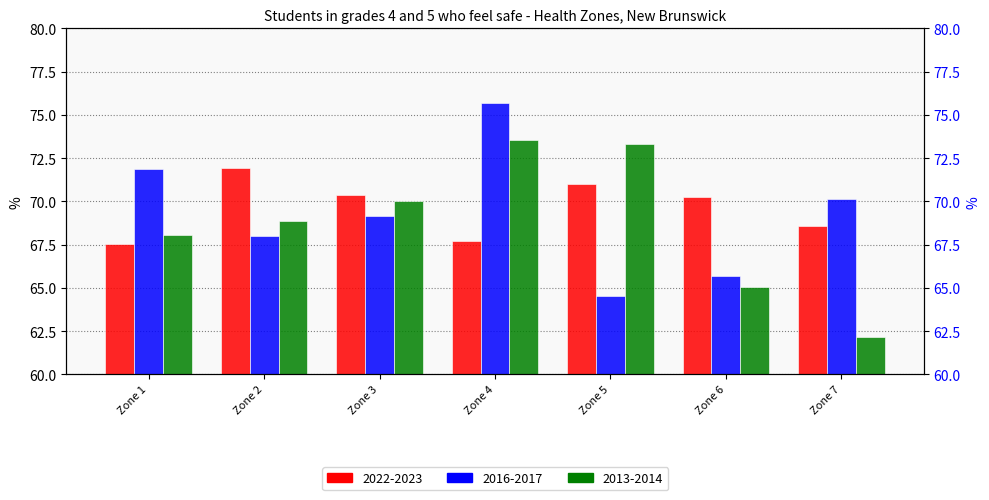

What is the value of the 2016-2017 bar at the 3rd from the left?

69.1